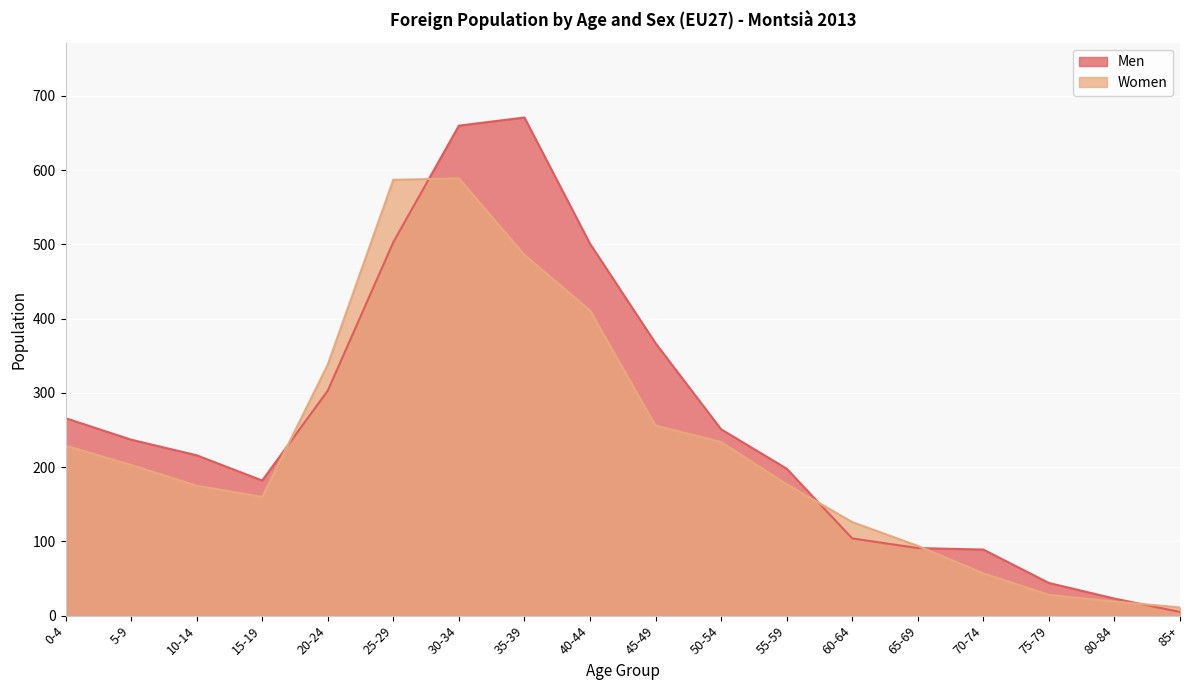

Which has a higher value, 25-29 or 15-19?

25-29